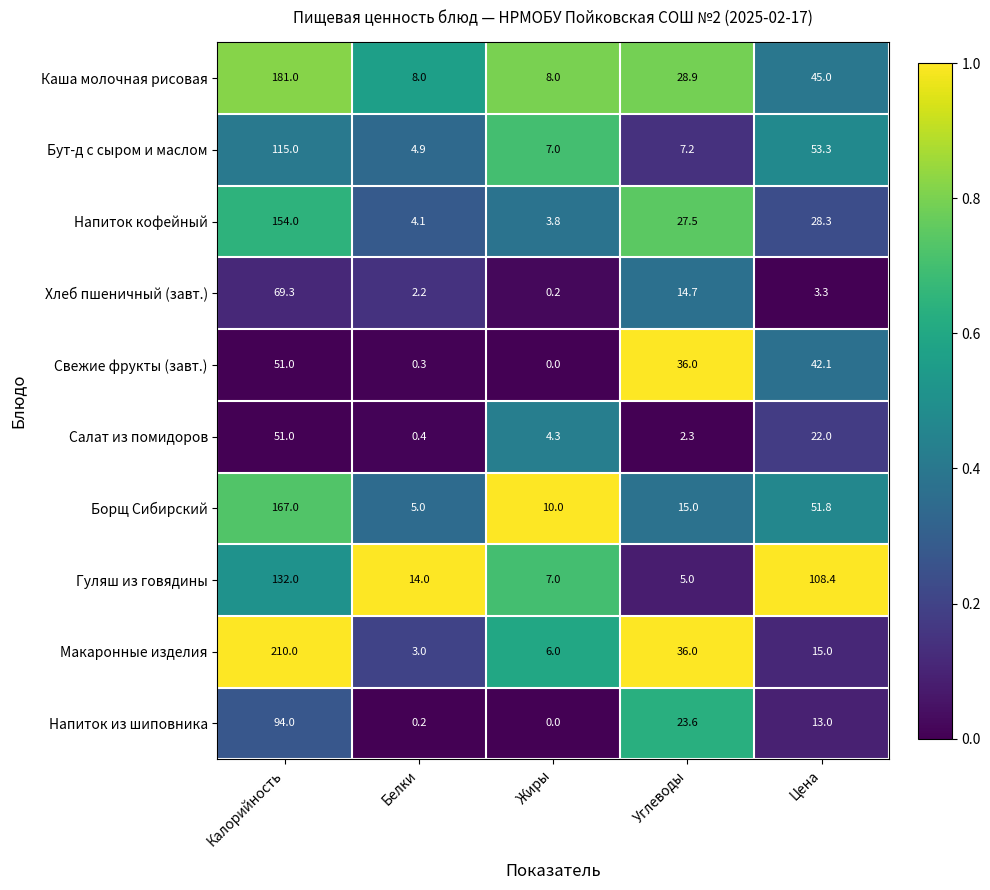

What is the difference between the Гуляш из говядины values at Калорийность and Цена?

23.6